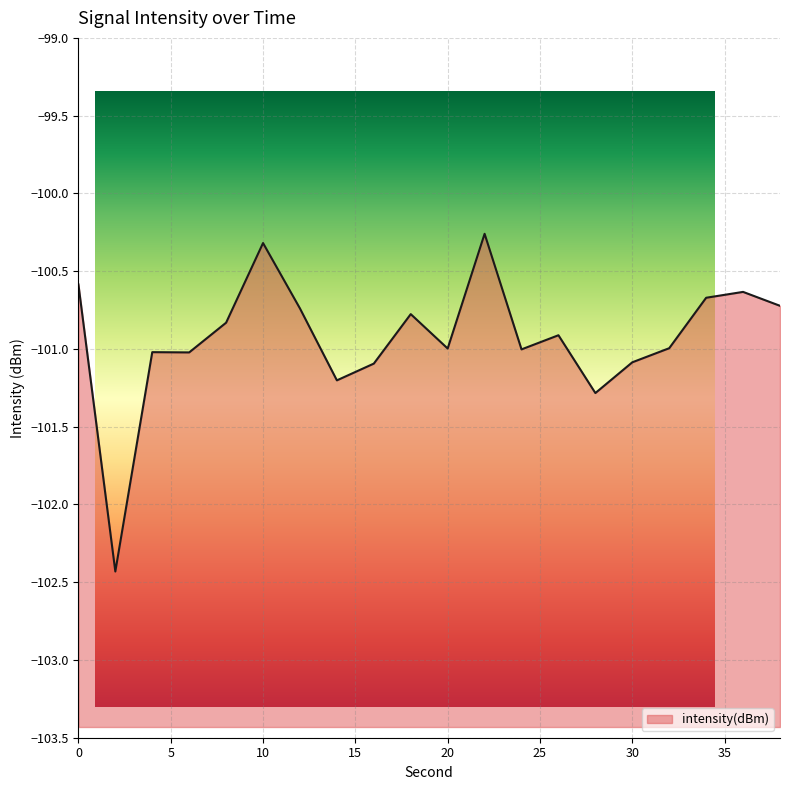

What is the sum of the values at 30 and 32?

-202.1